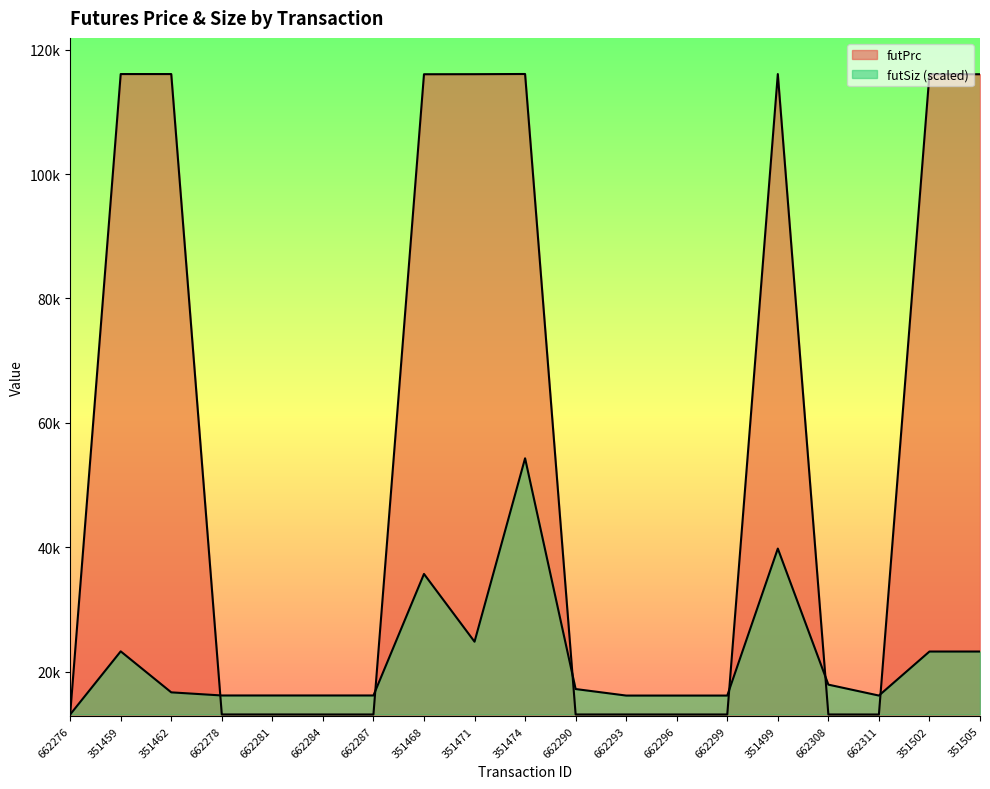

List the labels in order of futSiz value, largest first.

351474, 351499, 351468, 351471, 351459, 351502, 351505, 662308, 662290, 351462, 662278, 662281, 662284, 662287, 662293, 662296, 662299, 662311, 662276